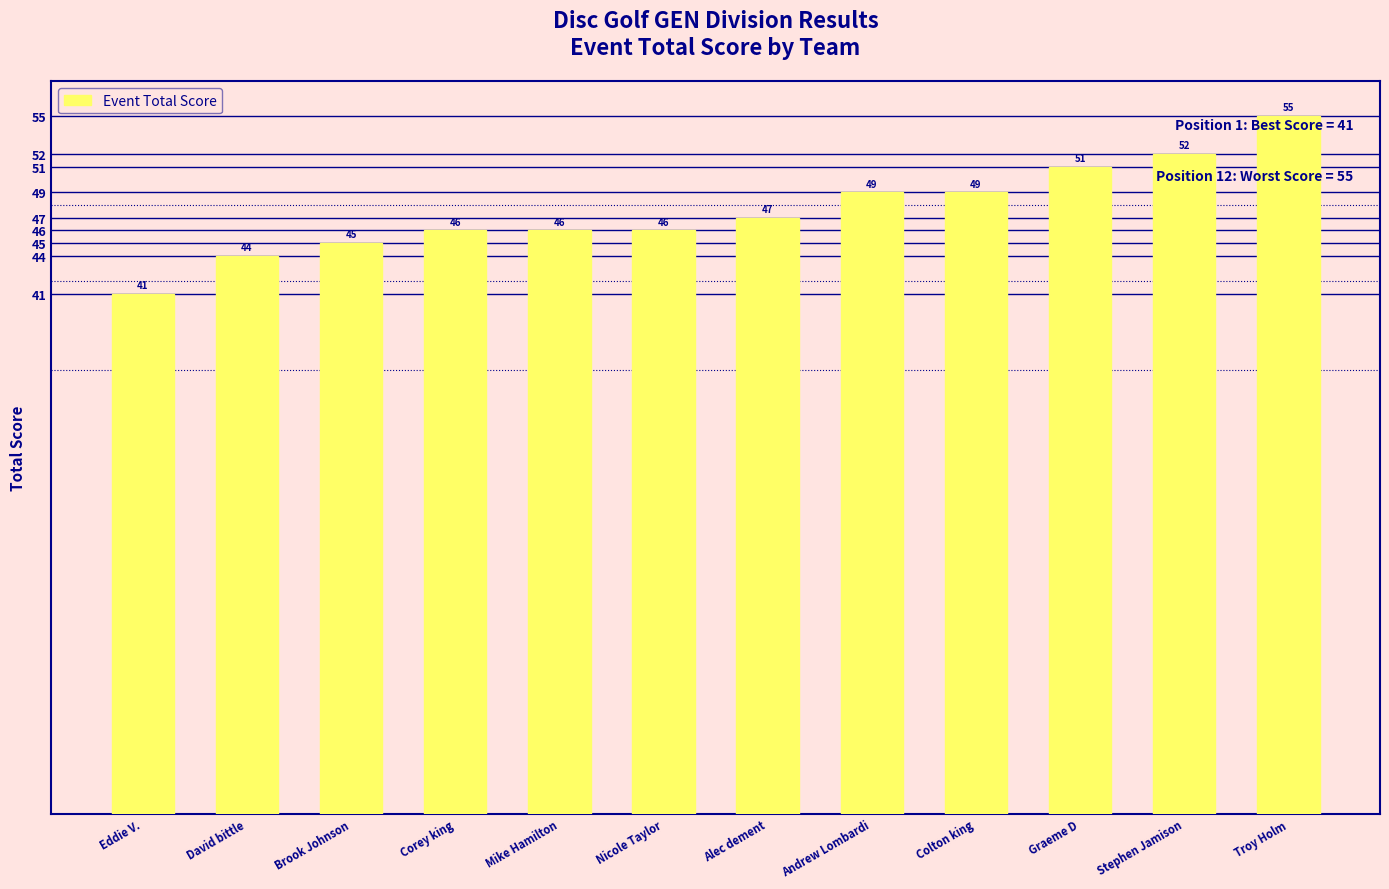

Count the number of data series in this chart.

1